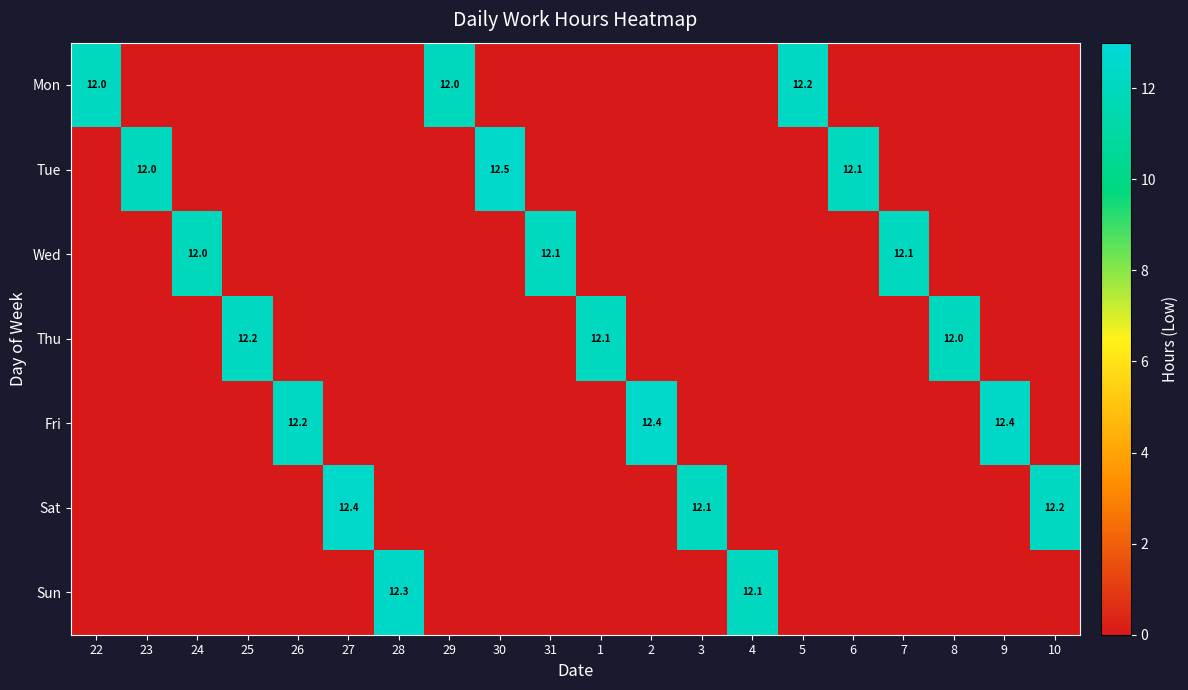

The value of Tue at 6 is 12.1. True or false?

True